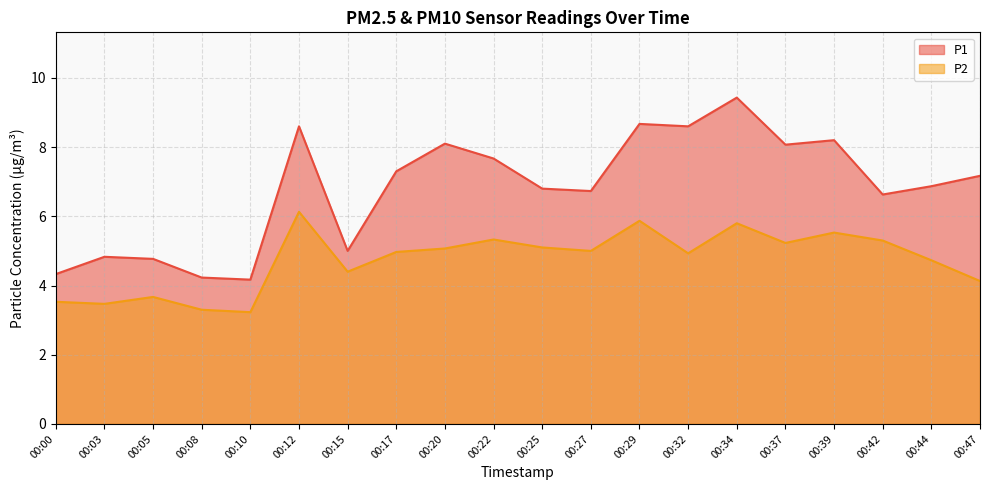

At which category is the sum across all series the highest?

00:34